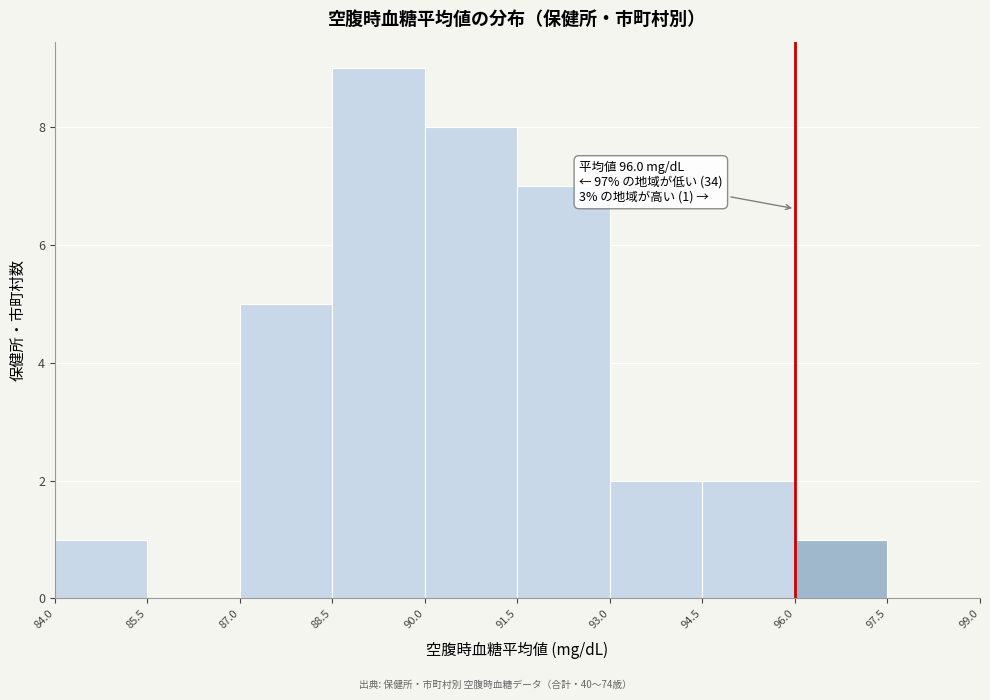

Which range on the x-axis has the tallest bar?

88.5 to 90.0